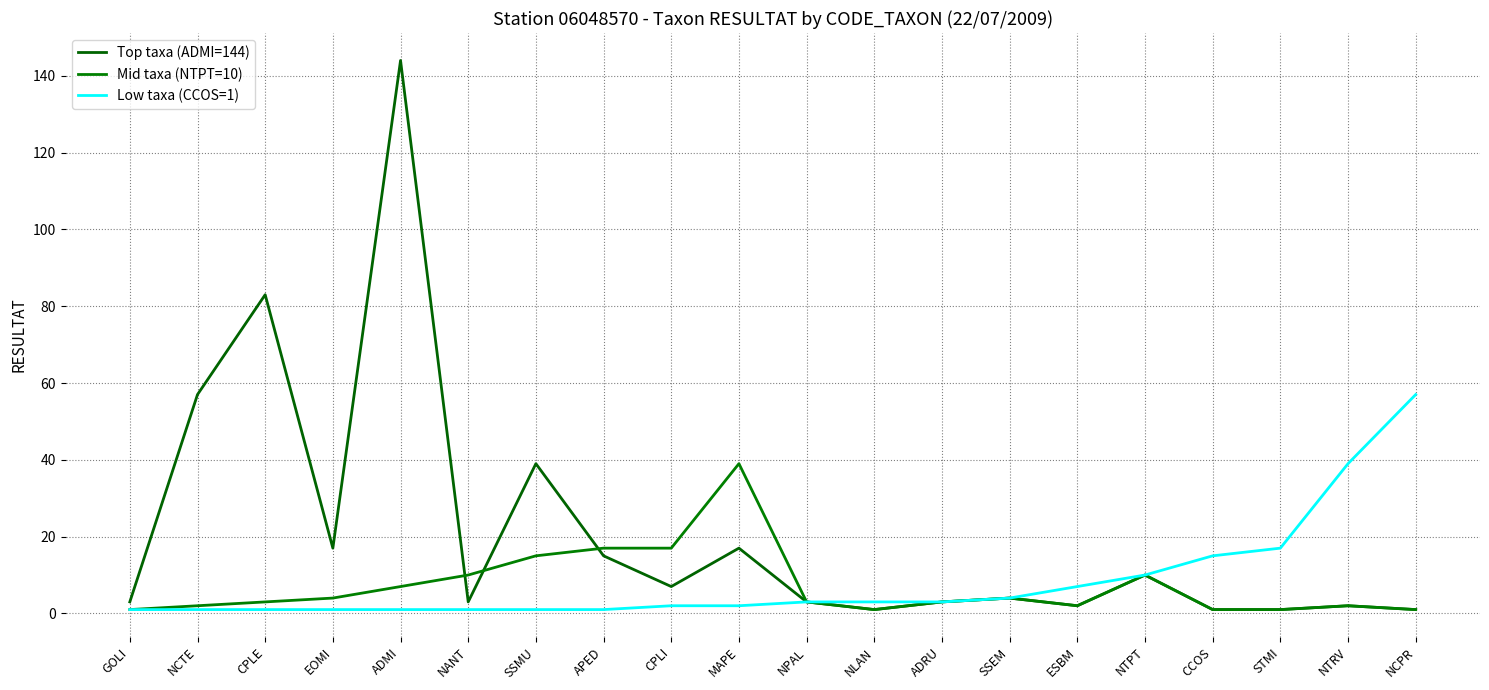

Is this an area chart (filled region under the line)?

No